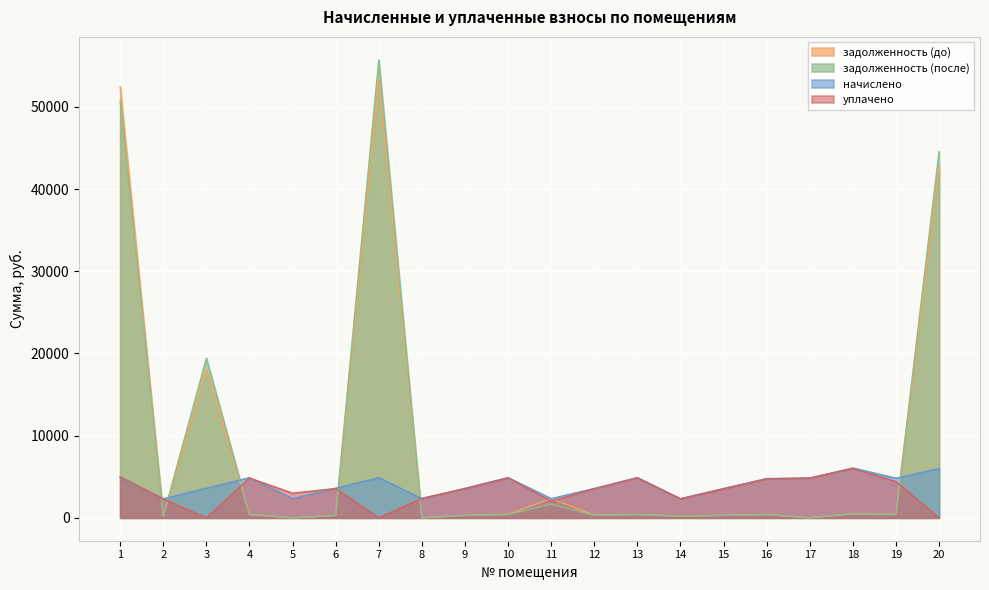

How many times do начислено and задолженность (до) cross each other?

8